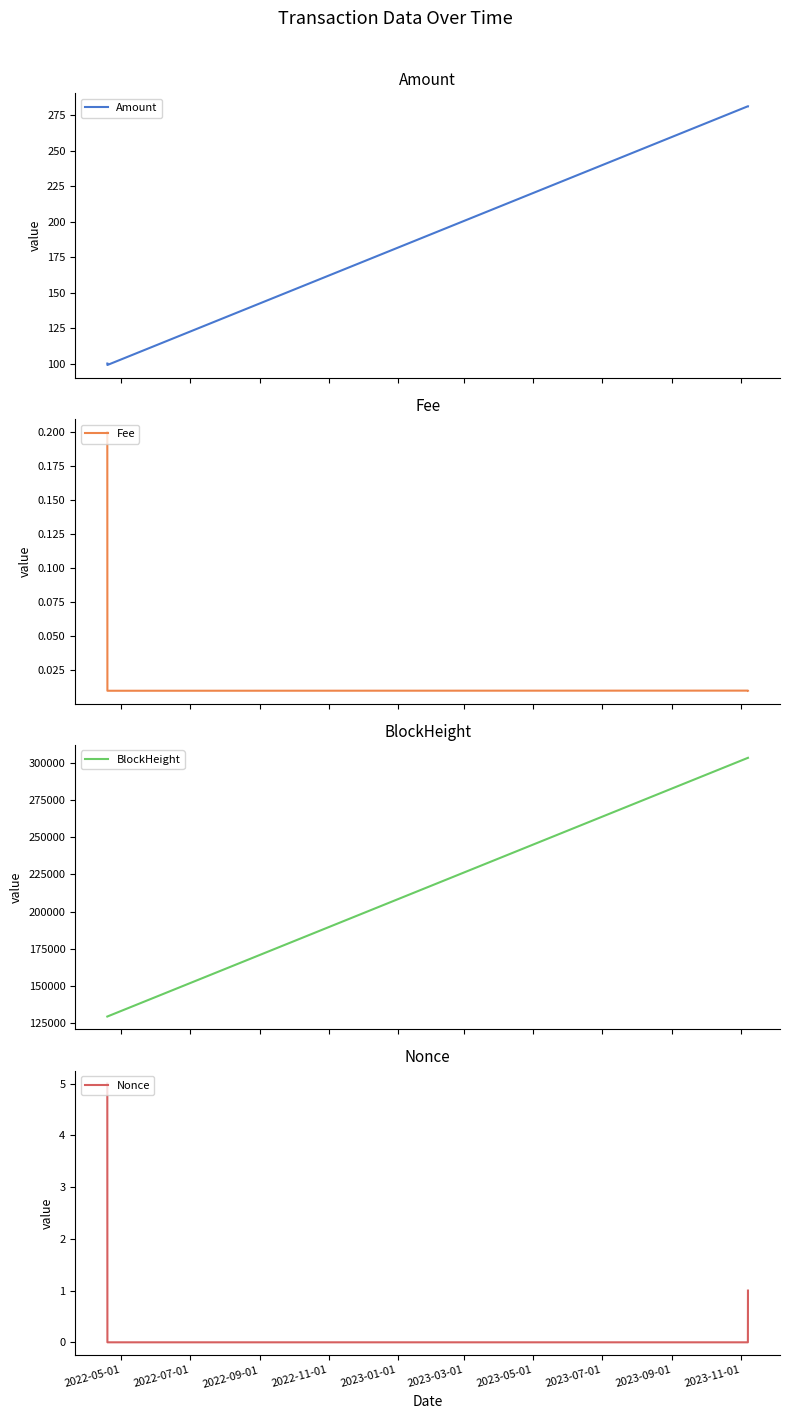

True or false: Nonce has more than 0 interior local peaks.

False